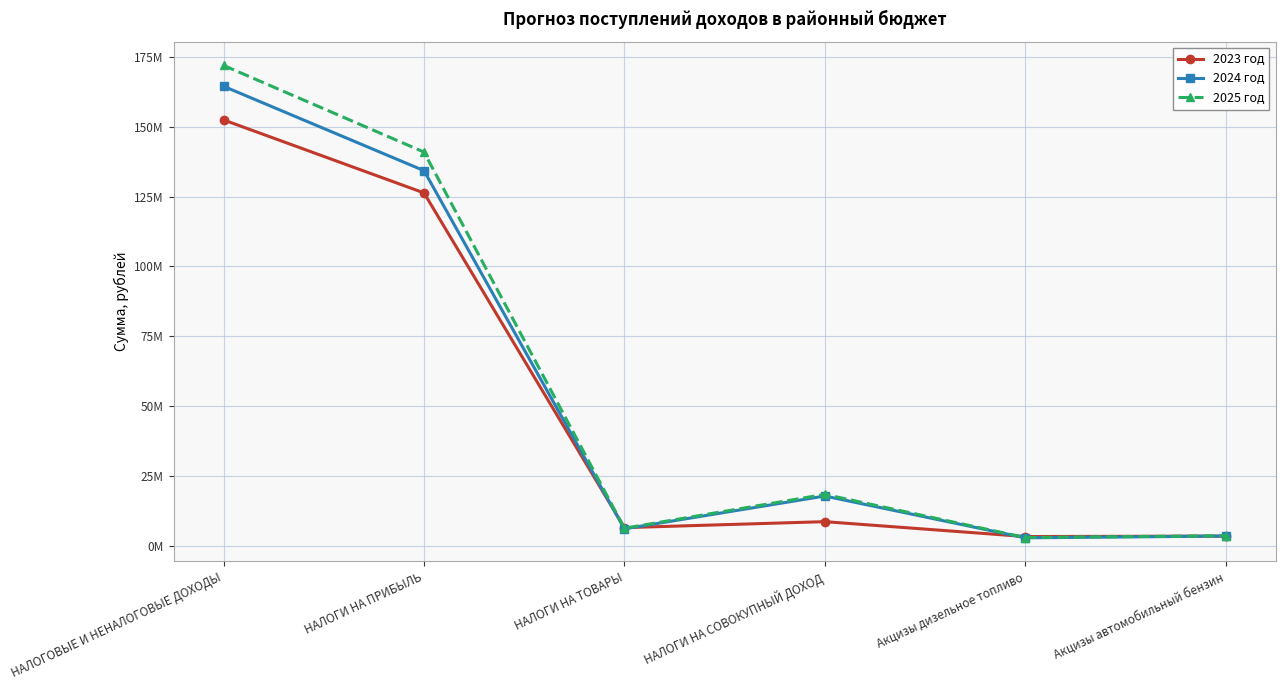

Reading left to right, extract all data points from this chart.

2023 год: 152426505.0	126309709.9	6563900.0	8706814.1	3381500.0	3539400.0
2024 год: 164446827.1	134270750.0	6124470.0	17881000.0	2921880.0	3565290.0
2025 год: 171910967.1	140917070.0	6354990.0	18471000.0	3039310.0	3669730.0